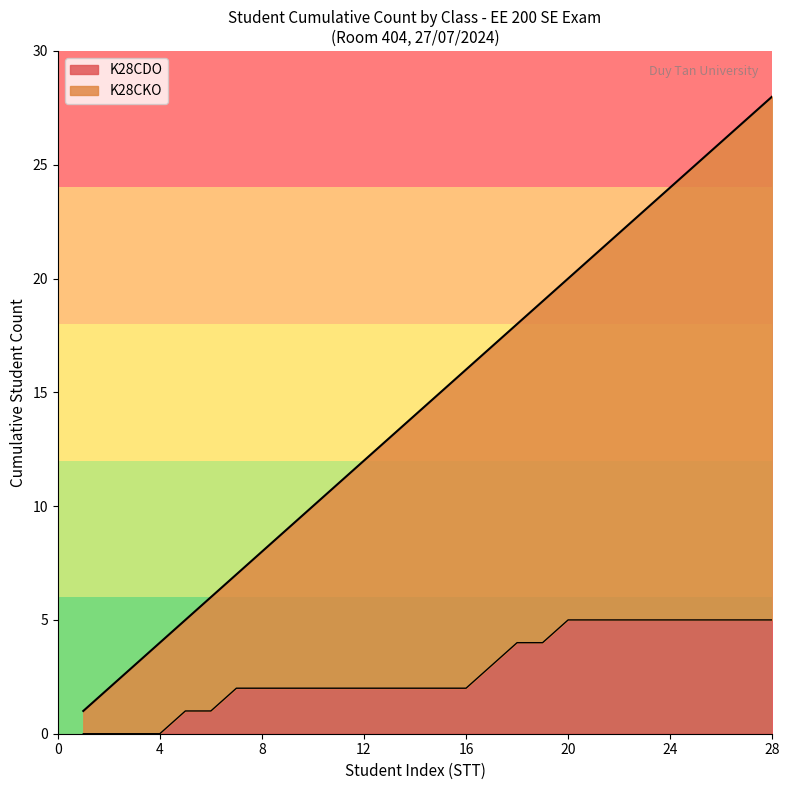

What is the difference between the maximum and minimum values in the K28CDO series?

5